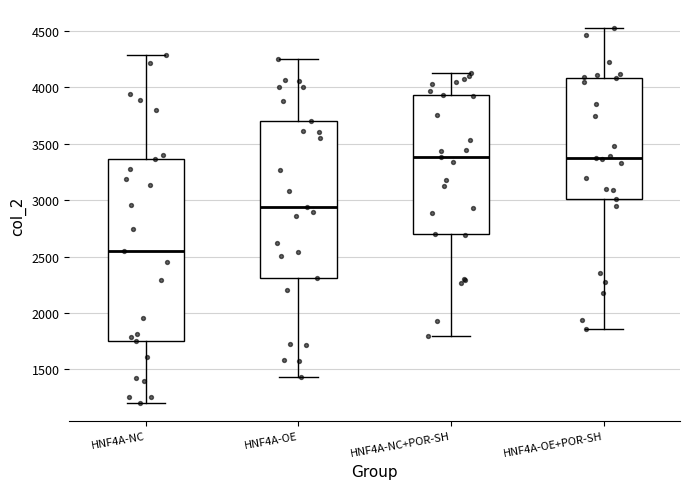

Reading left to right, read every box against the y-axis: the position of its median line, the range the box covers, and the ends of its whiskers. The values are not printed on the chart, so give them approximately, as read against the axis.

HNF4A-NC: median 2550, box 1750 to 3350, whiskers 1200 to 4300
HNF4A-OE: median 2950, box 2300 to 3700, whiskers 1450 to 4250
HNF4A-NC+POR-SH: median 3400, box 2700 to 3950, whiskers 1800 to 4100
HNF4A-OE+POR-SH: median 3350, box 3000 to 4100, whiskers 1850 to 4550